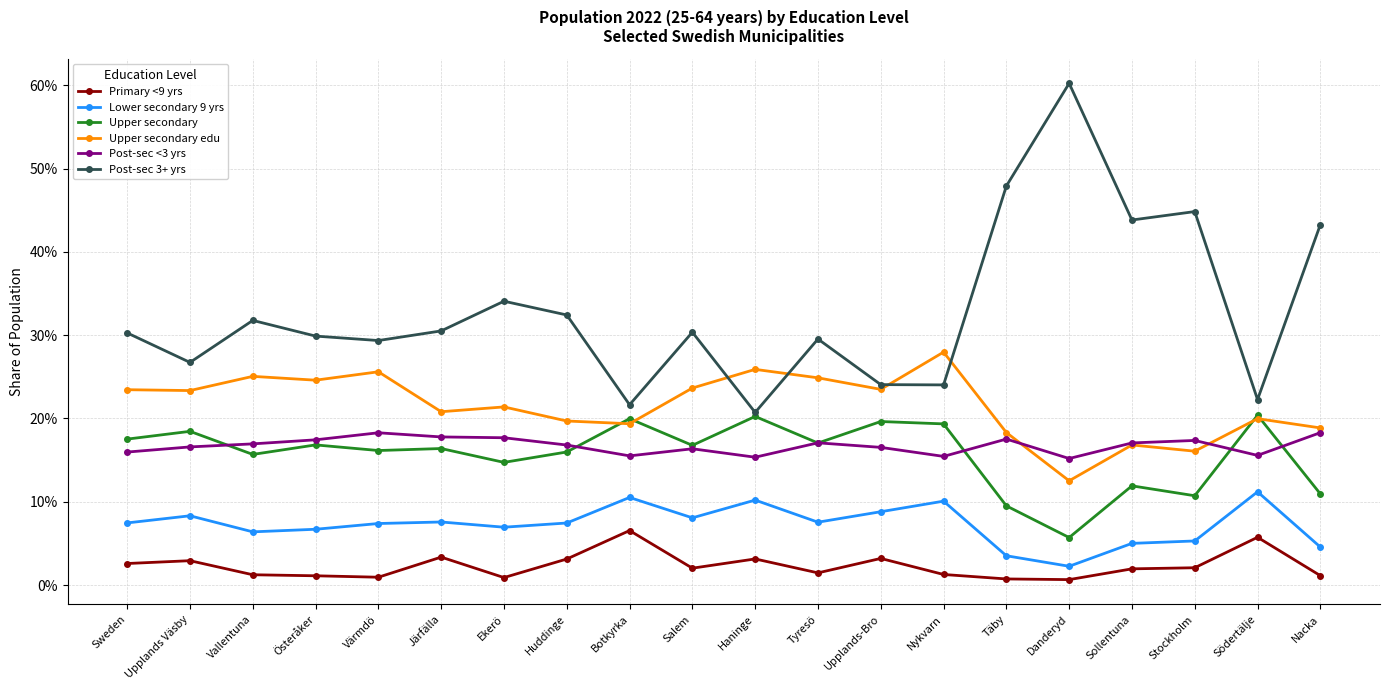

What is the average value of the Upper secondary series?

0.2